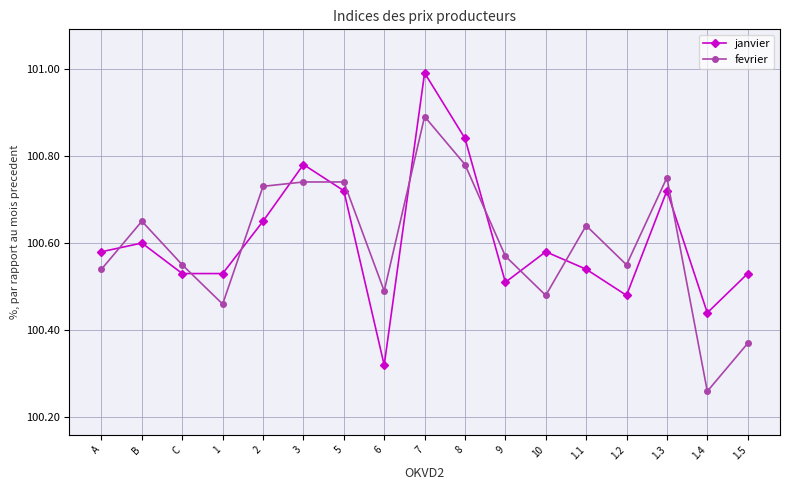

What is the difference between the maximum and minimum values in the janvier series?

0.7